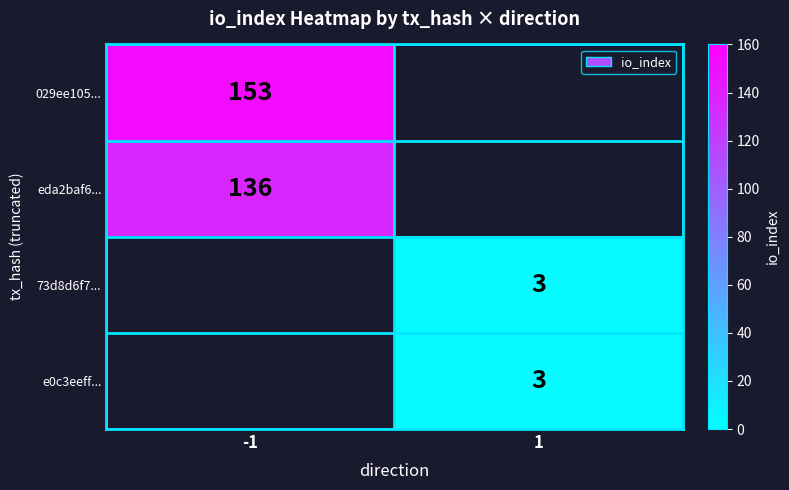

The value of 73d8d6f7... at 1 is 2.1. True or false?

False